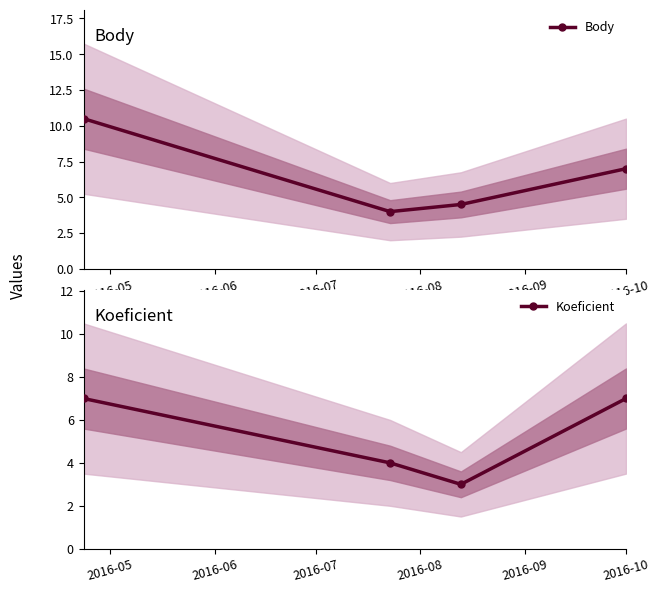

True or false: Koeficient has more than 0 points higher than both neighbors.

False